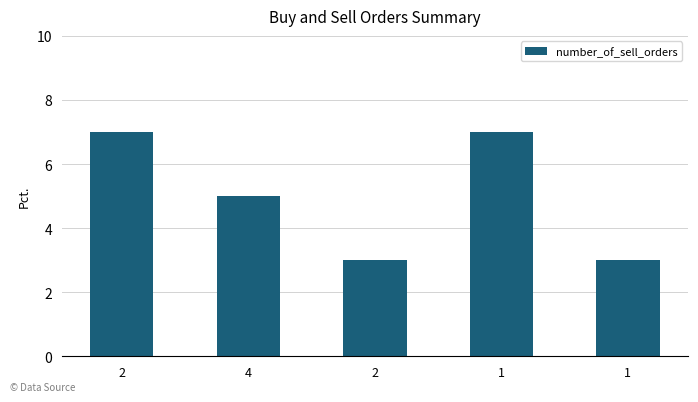

How many values are below 5?

2